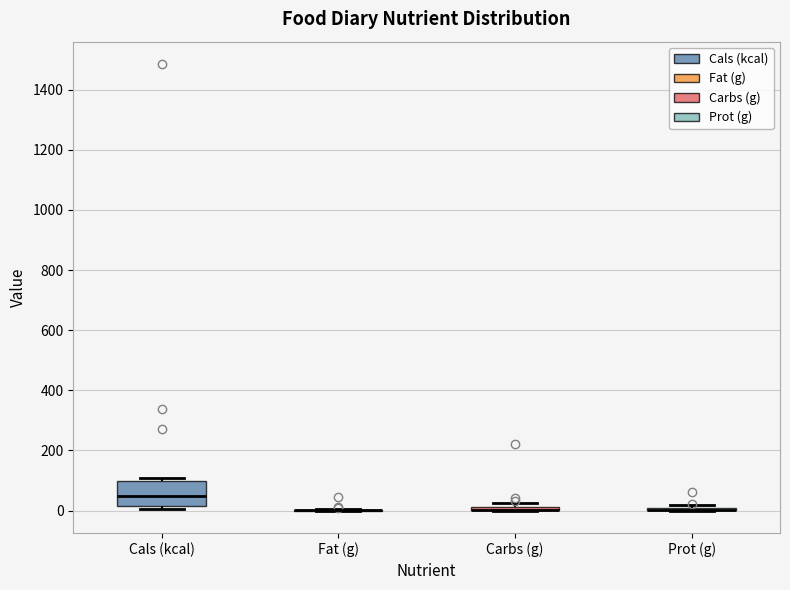

Where is the lower edge of the box for Carbs (g) on the y-axis? The values are not printed on the chart, so give them approximately, as read against the axis.

0